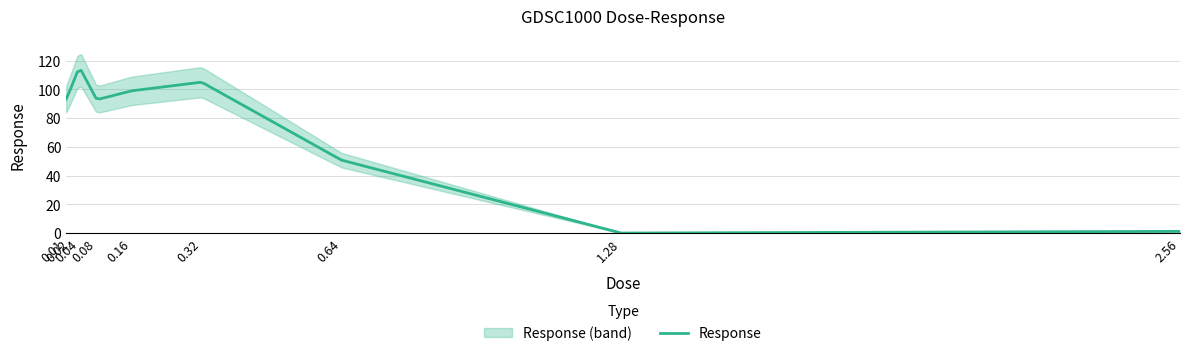

At which category does the chart reach its peak across all series?

0.04